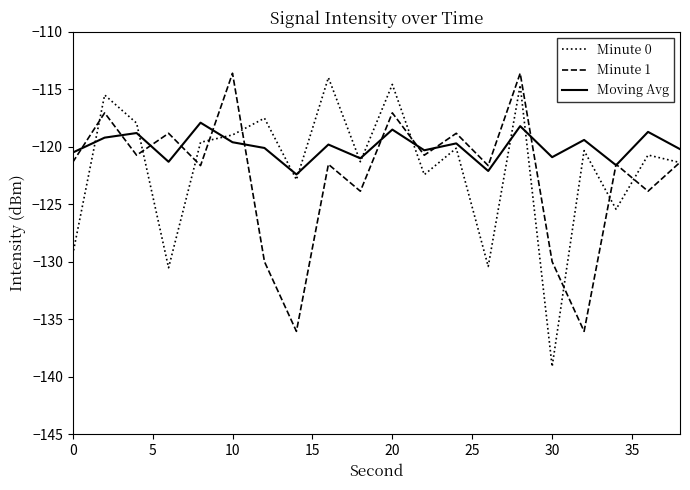

True or false: Moving Avg and Minute 0 cross at least once.

True